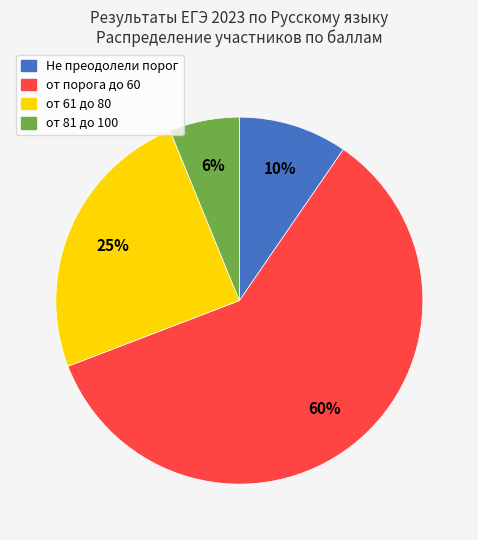

How many slices are in this pie chart?

4